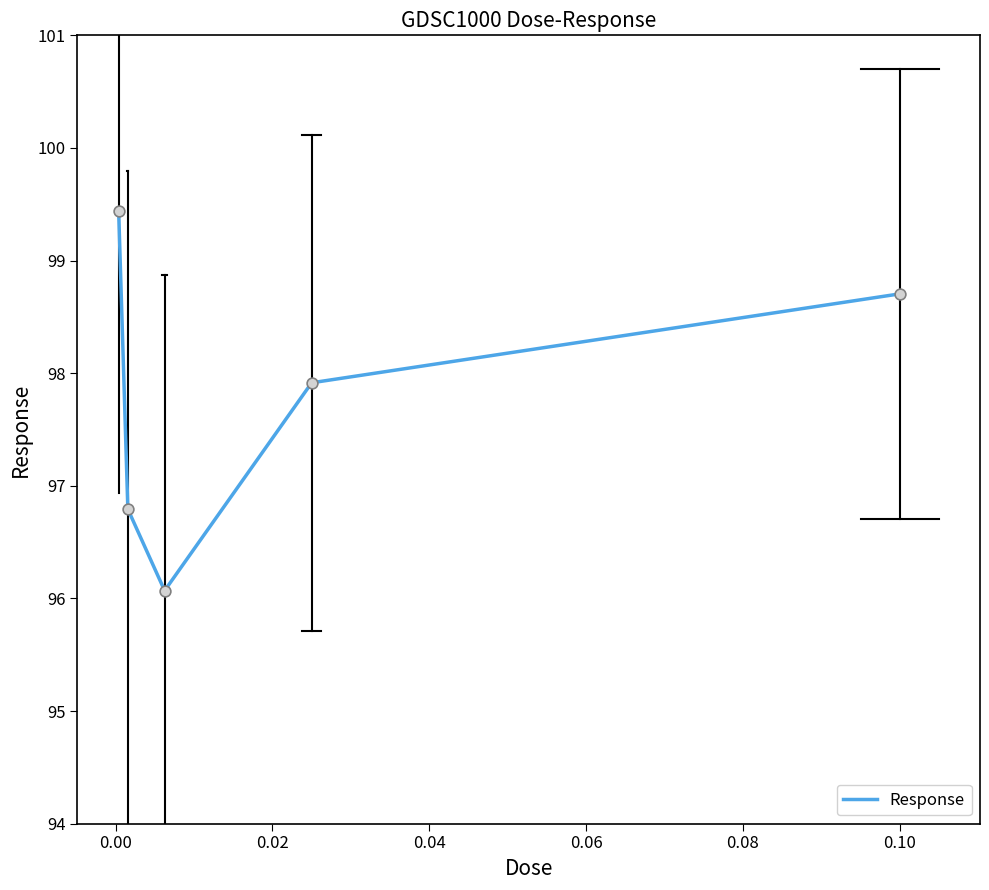

What is the maximum value shown in the chart?

99.4